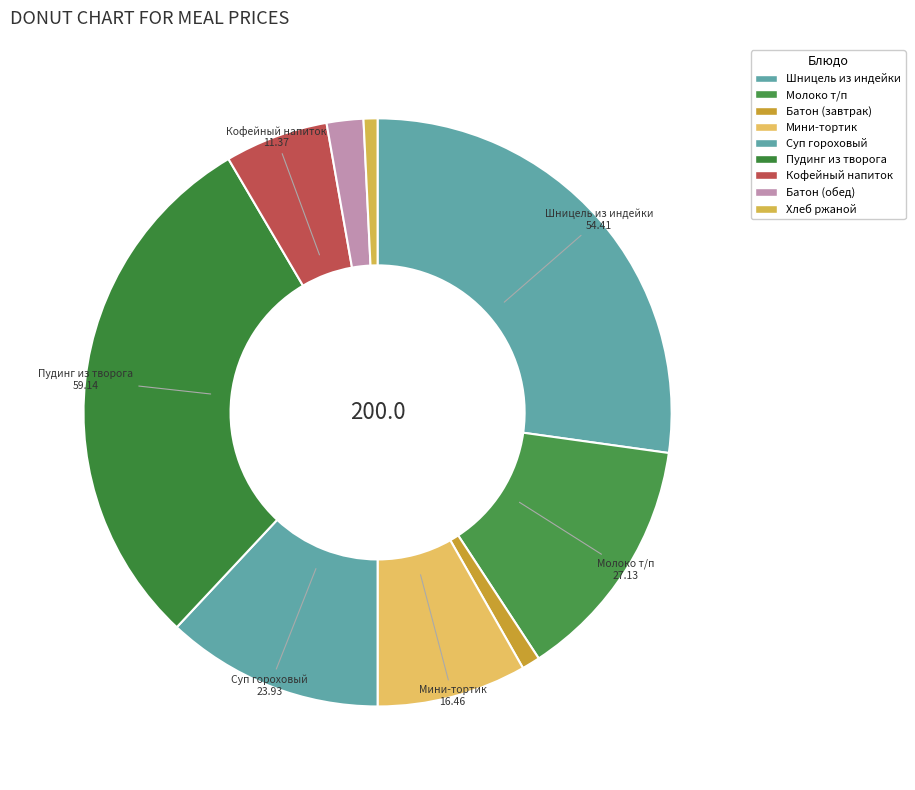

How many slices are in this pie chart?

9